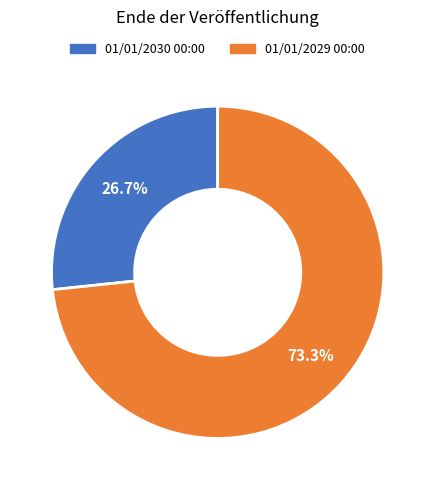

Is there a majority slice in this chart?

Yes